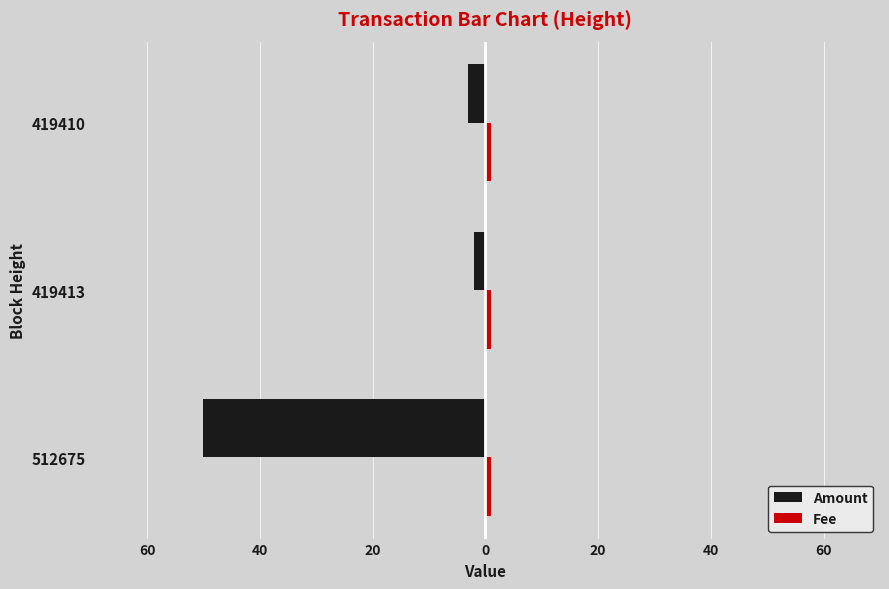

How many data points does each series have?

3